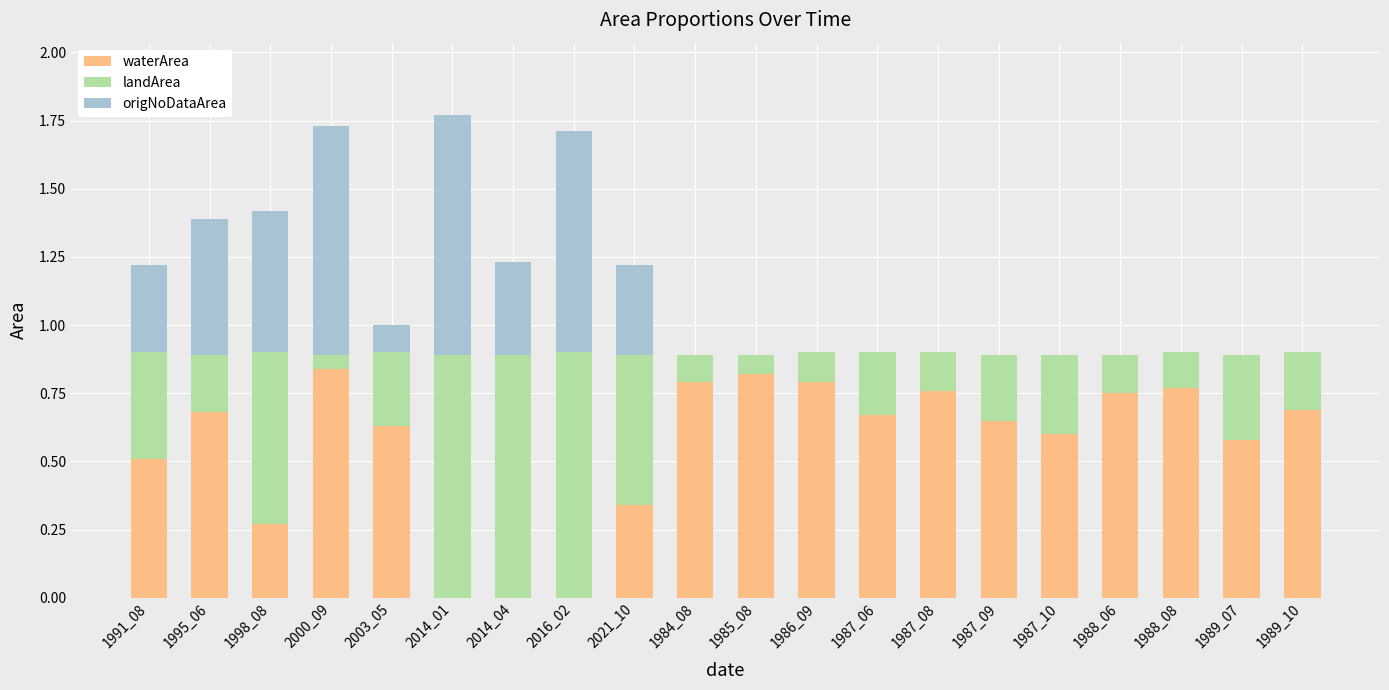

What is the total value across all series at 1995_06?

1.4